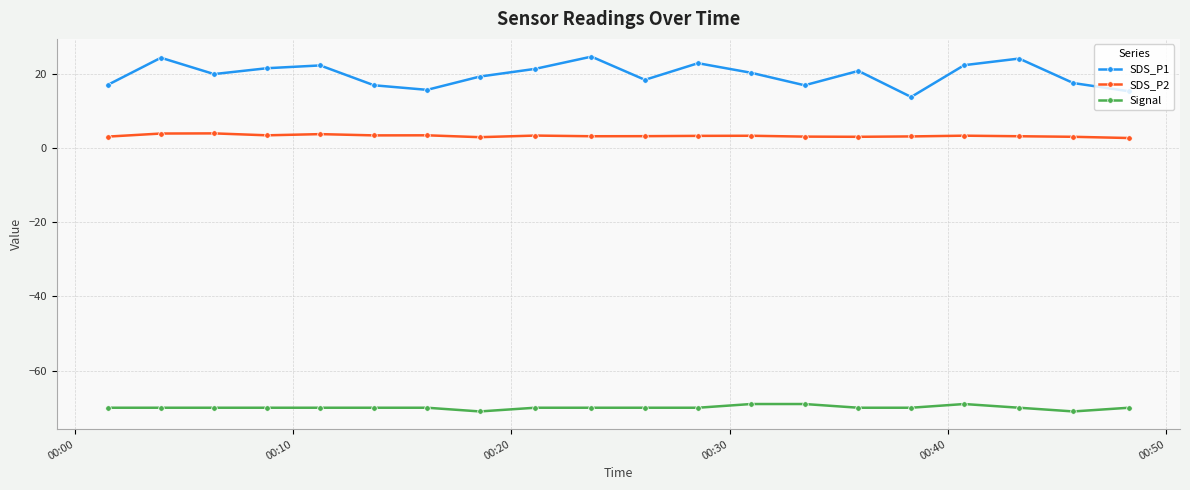

What is the sum of all Signal values?

-1399.0